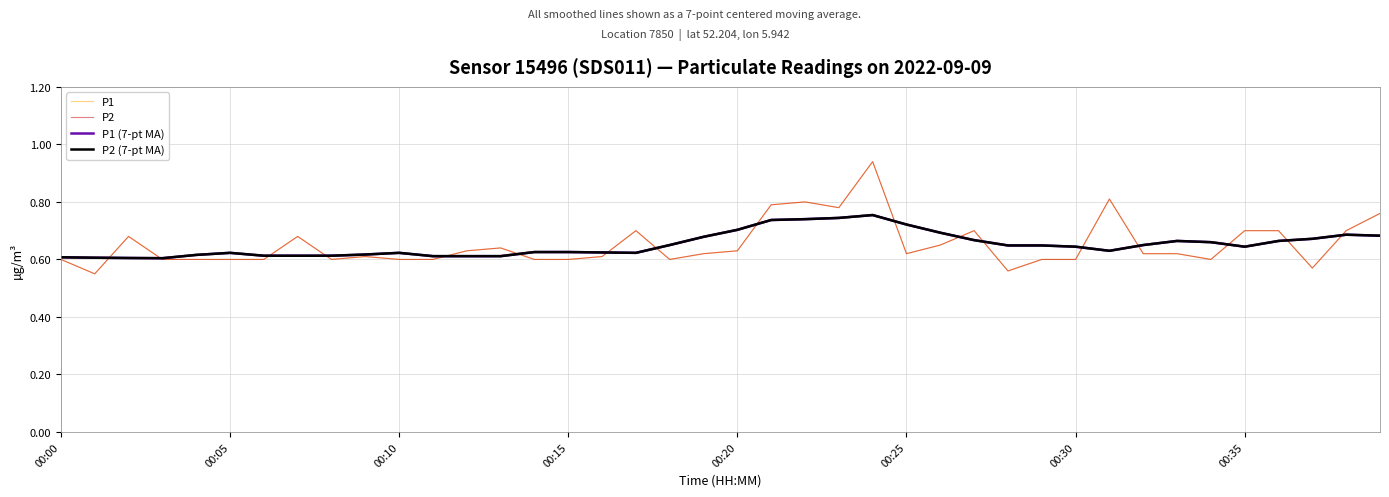

Is this an area chart (filled region under the line)?

No